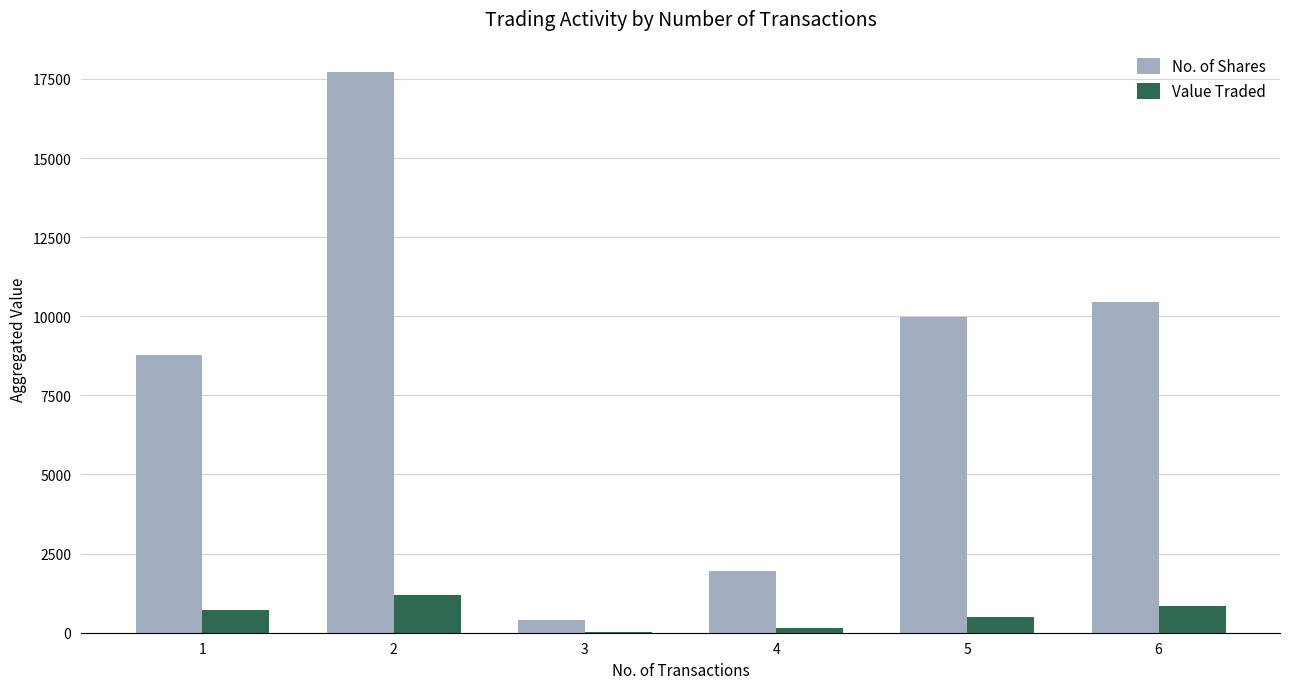

What is the approximate value of No. of Shares at 1, to the nearest 100?

8800